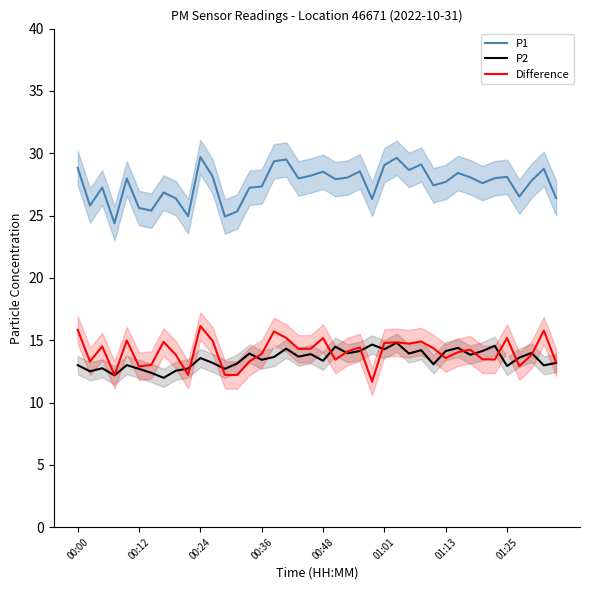

What is the lowest value of the Difference series?

11.7